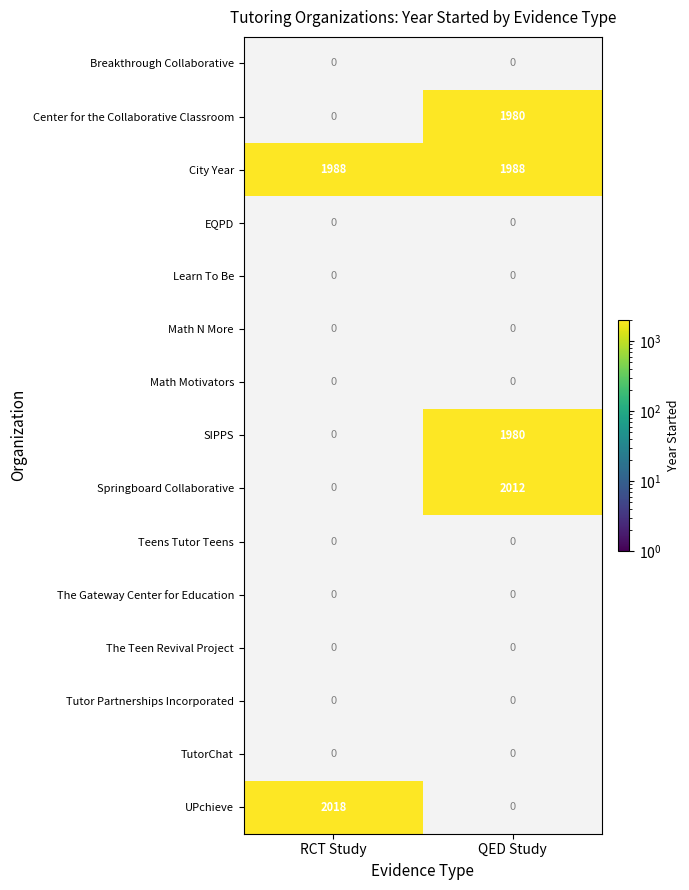

Which series has the largest range (max minus min)?

UPchieve